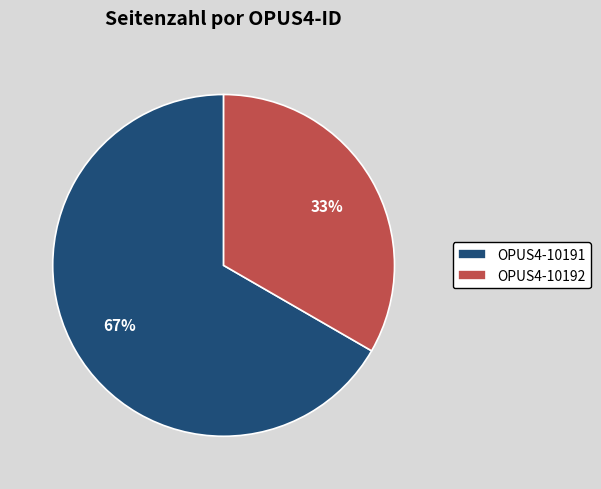

To the nearest percent, what is the combined percentage of OPUS4-10191 and OPUS4-10192?

100%